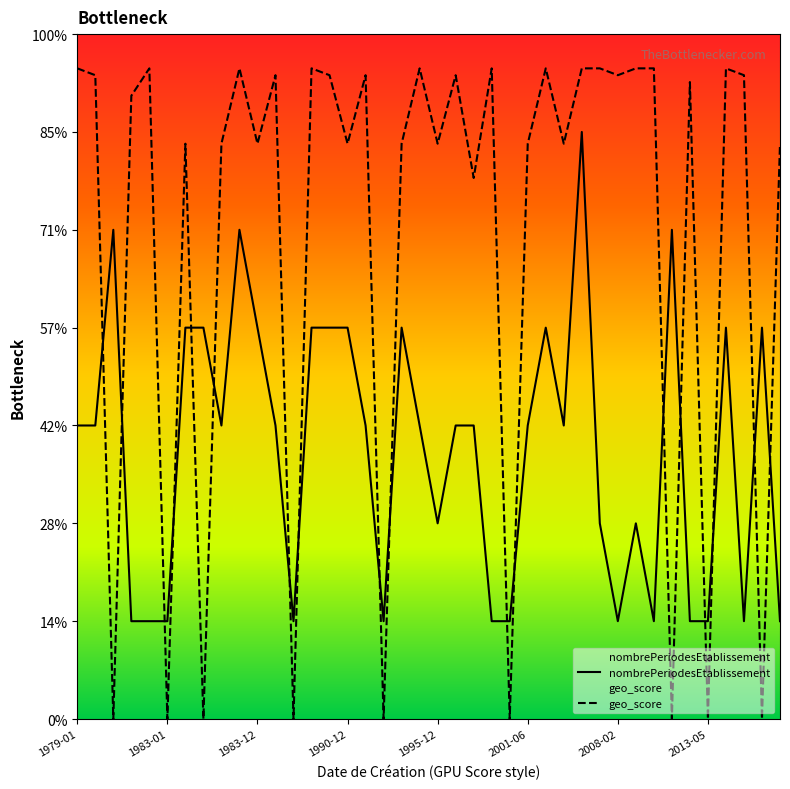

Does the chart have visible grid lines?

No